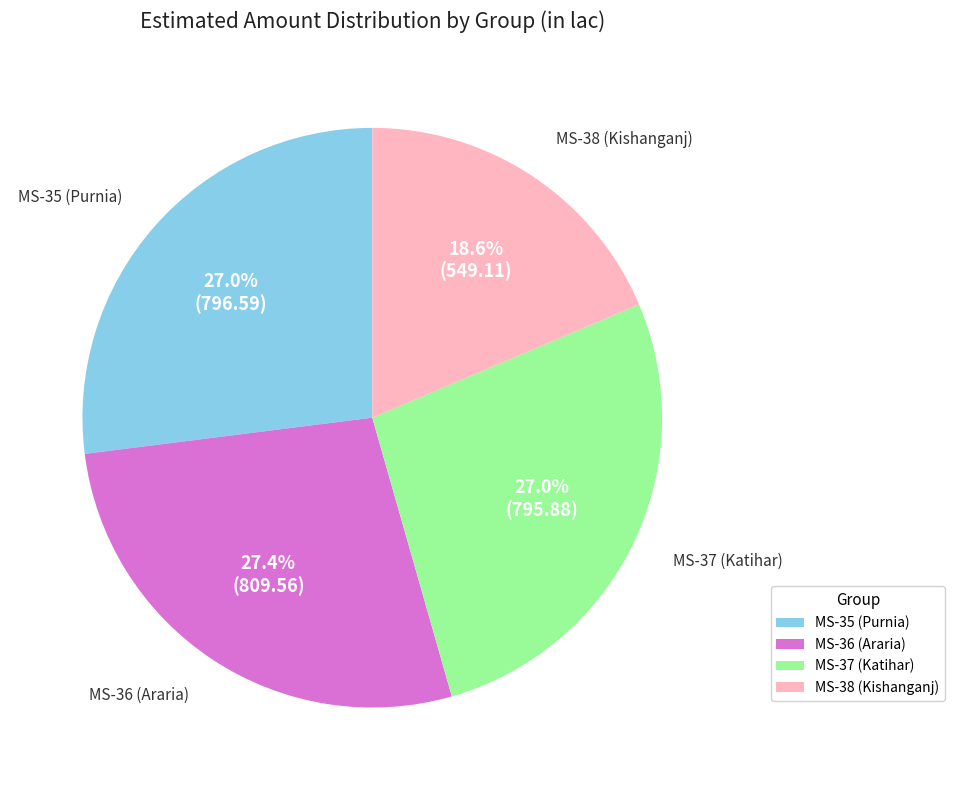

Which slice is the smallest?

MS-38 (Kishanganj)